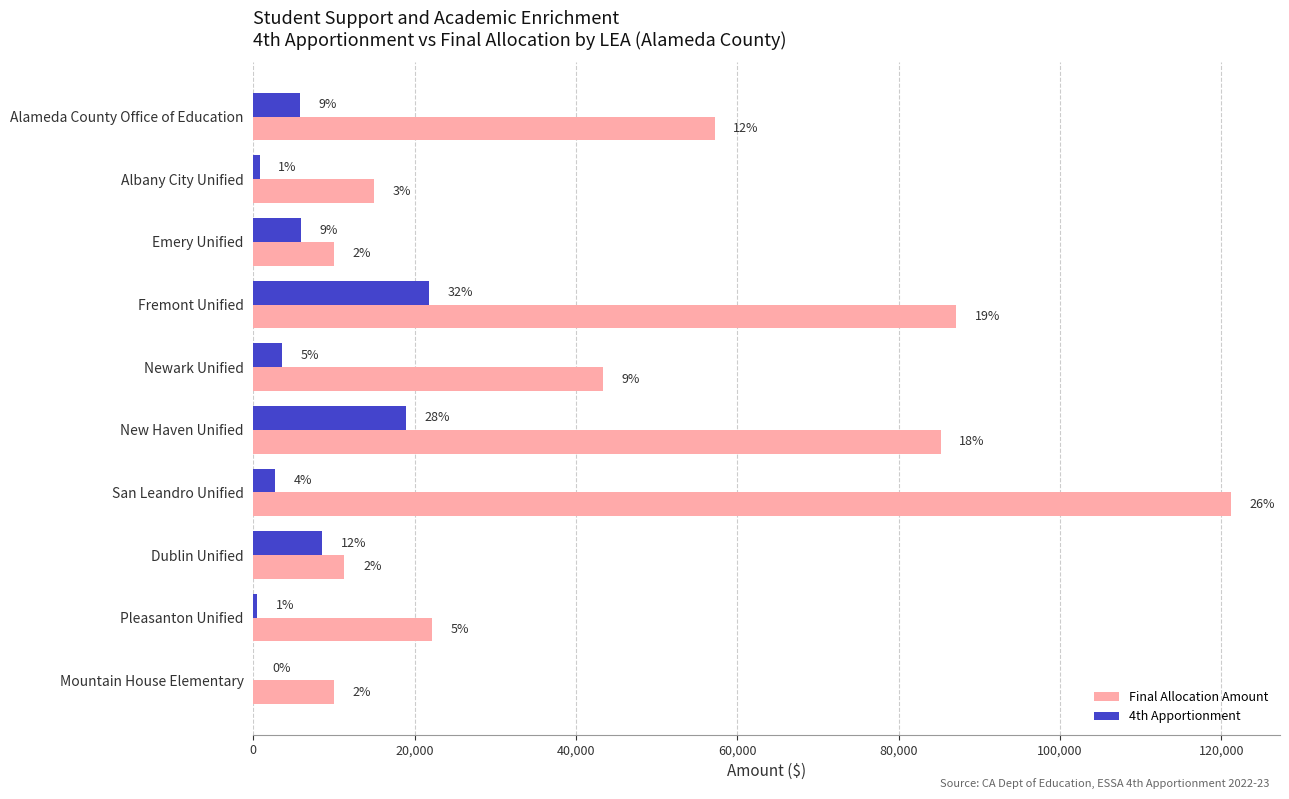

What are all the series names shown in the legend?

Final Allocation Amount, 4th Apportionment